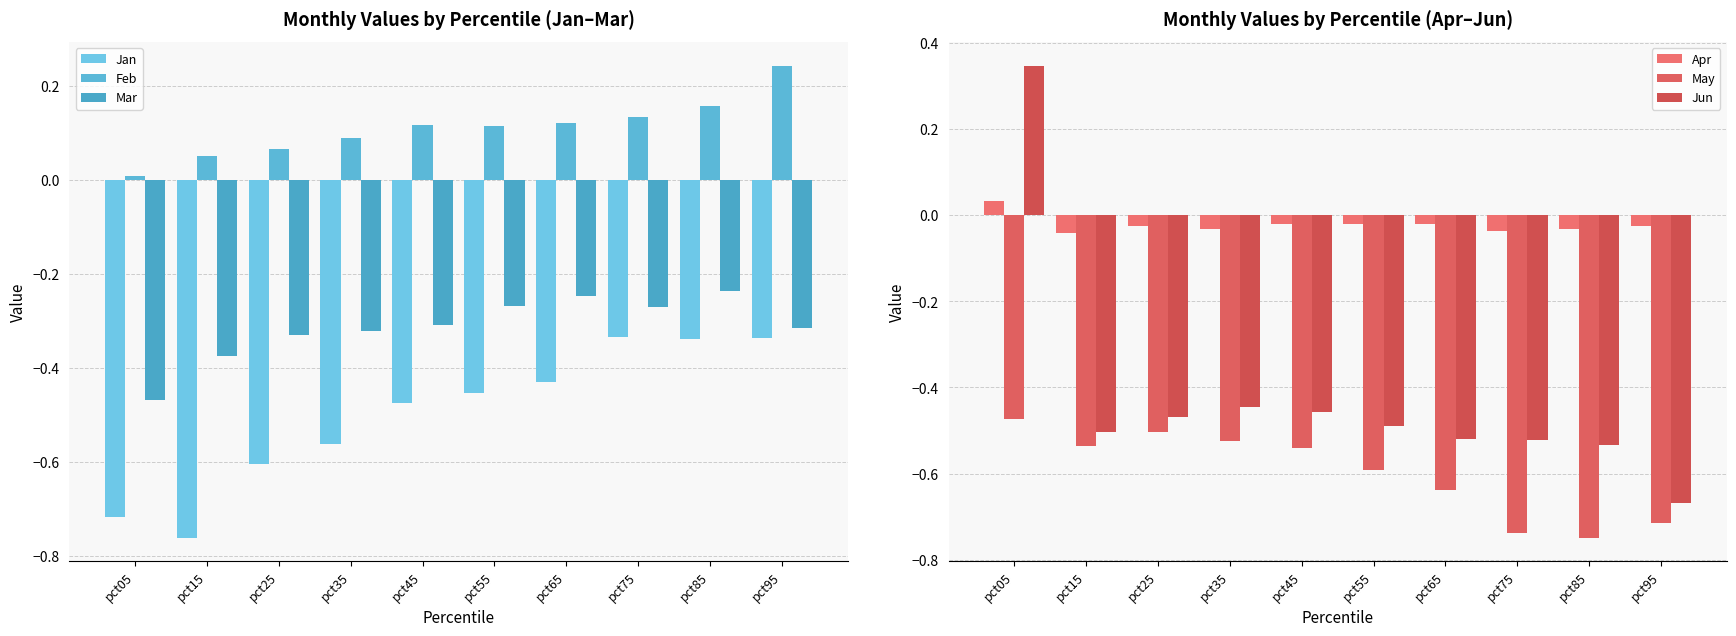

List the series in order of their peak value, lowest first.

May, Jan, Mar, Apr, Feb, Jun